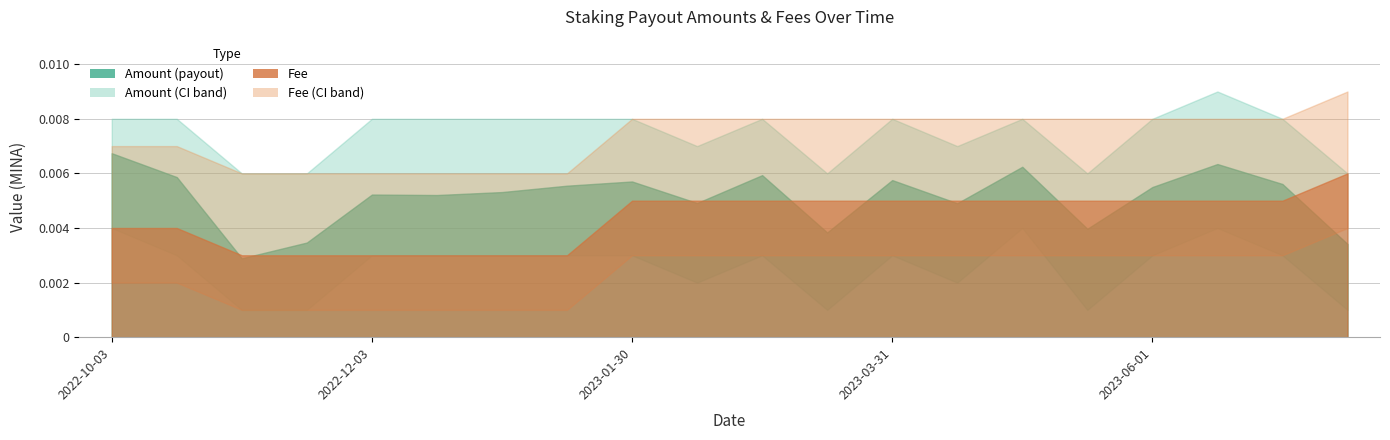

Between 2023-03-01 and 2023-07-18, which is larger?

2023-03-01